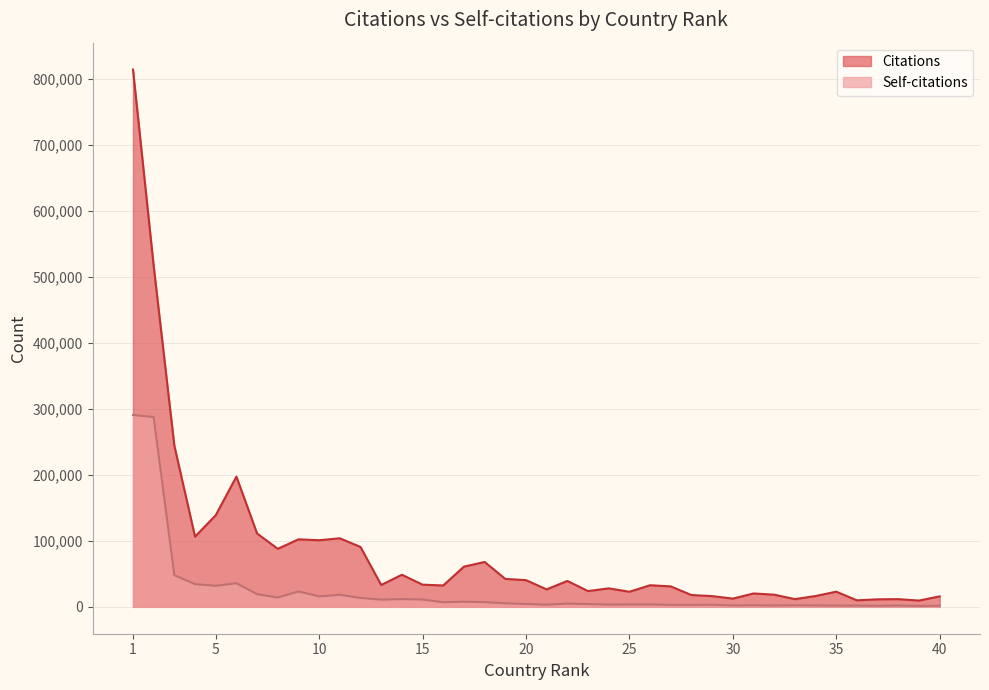

Is it true that Citations equals 32751 at 26?

True